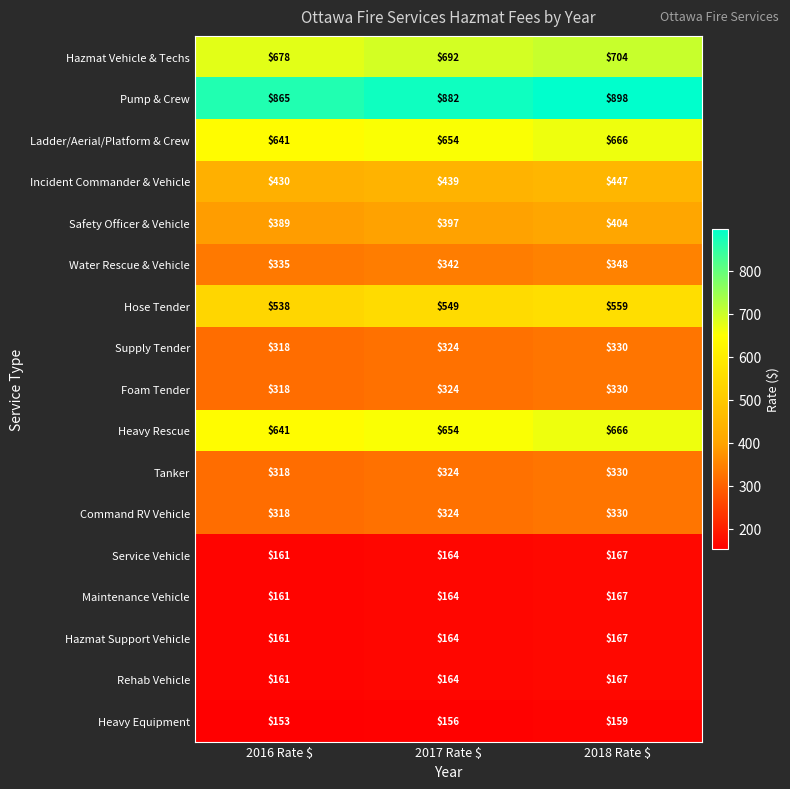

Count the Rehab Vehicle values in the range 161 to 167.

3